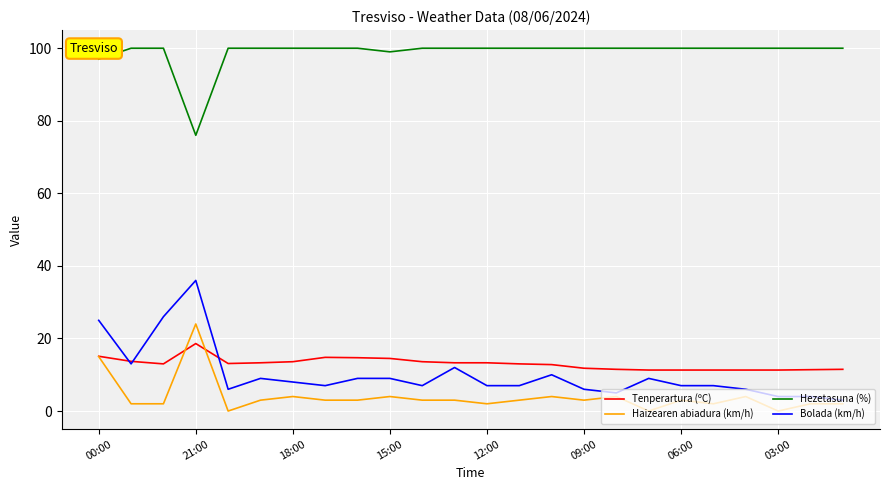

True or false: Hezetasuna (%) and Bolada (km/h) intersect in this chart.

False